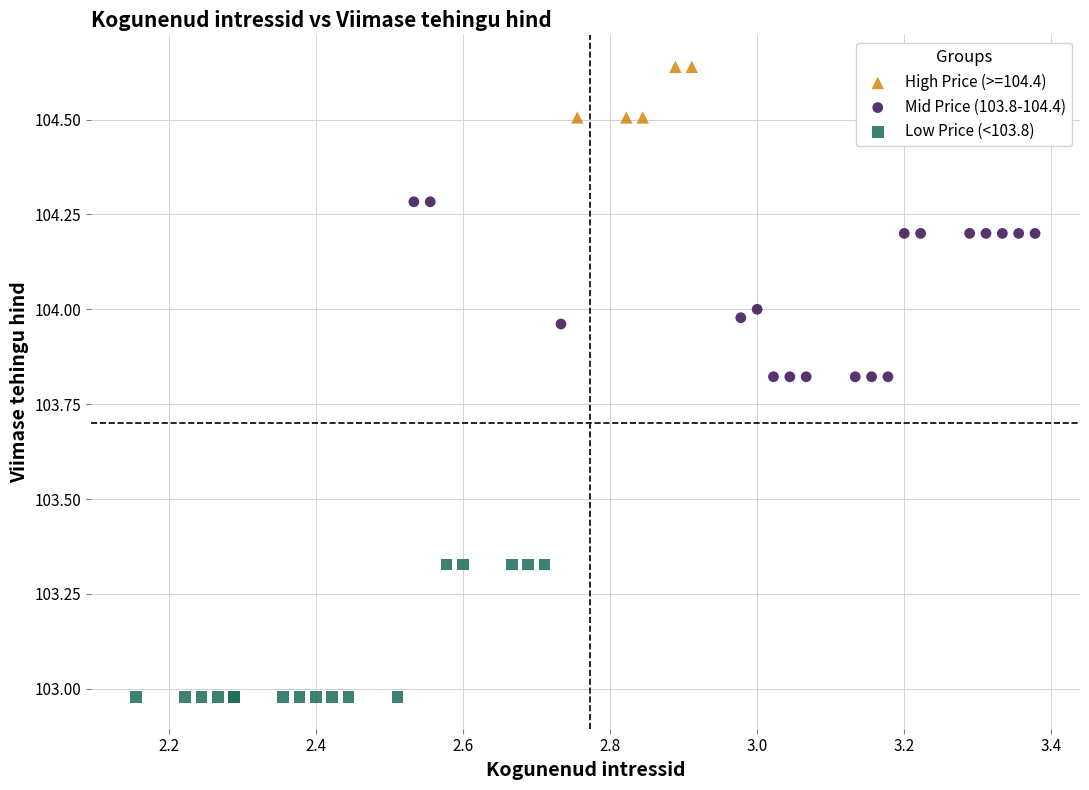

Which series reaches the maximum Y coordinate?

High Price (>=104.4)